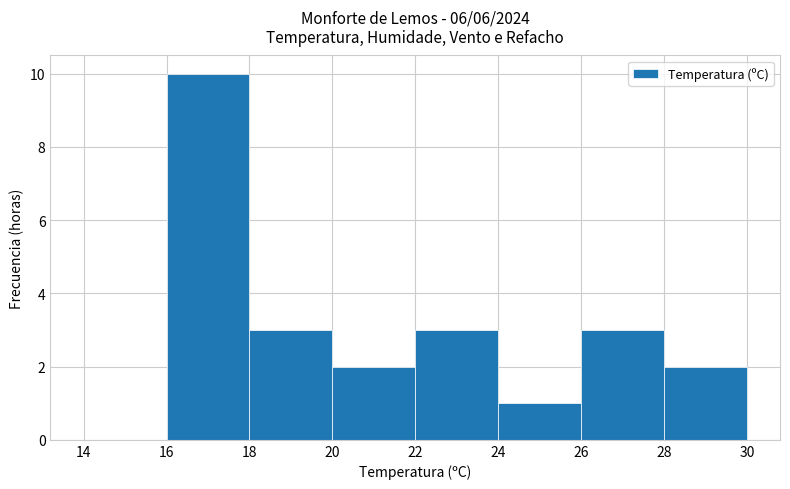

How many values are between 2 and 3?

5